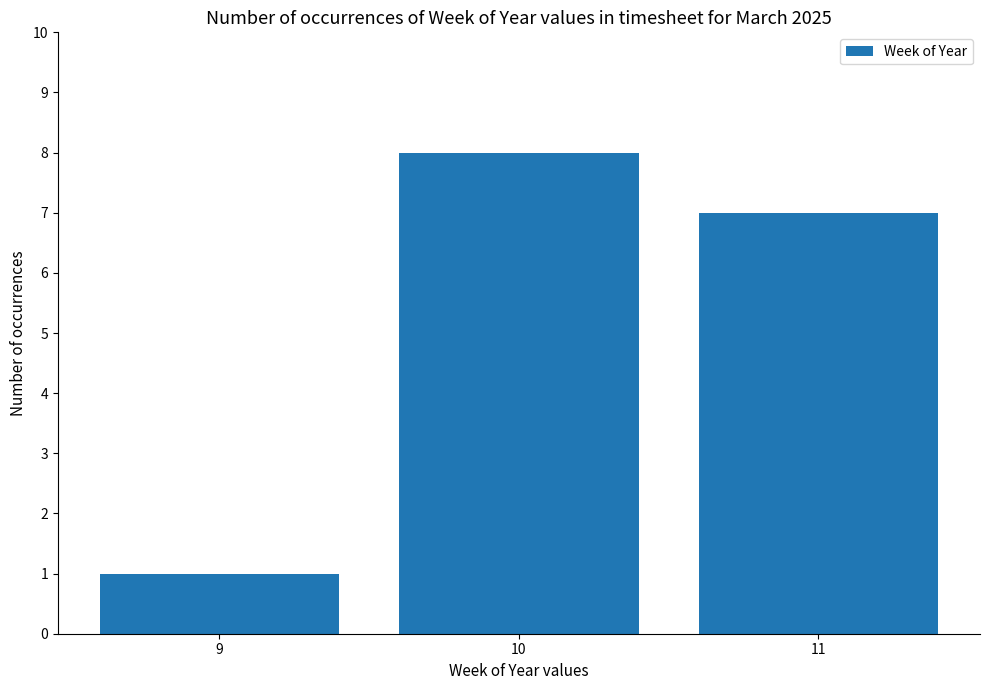

What value does the data have at 11?

7